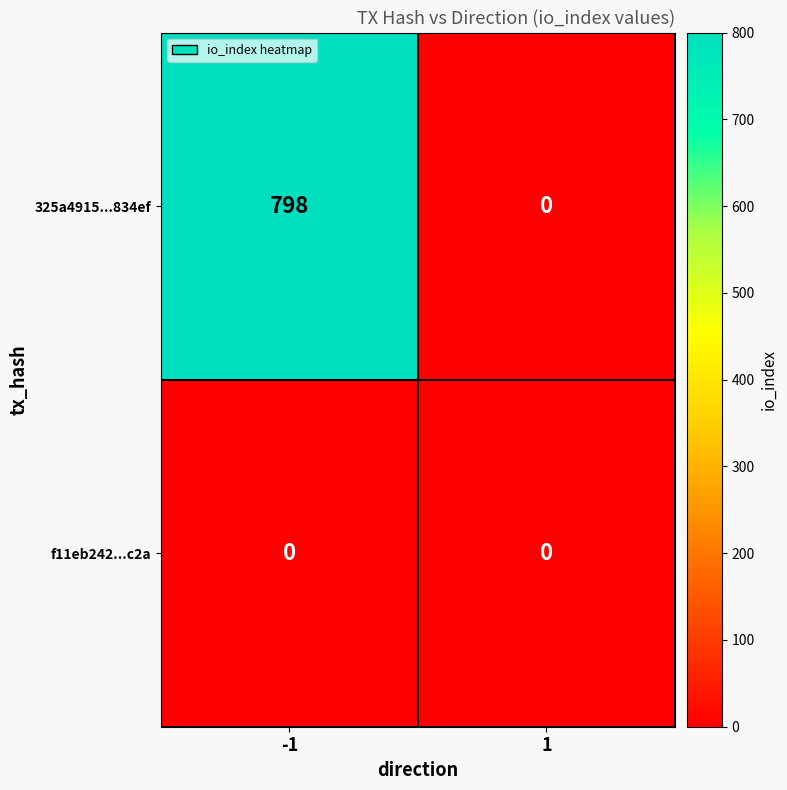

Between -1 and 1, which series saw the biggest shift?

325a4915...834ef